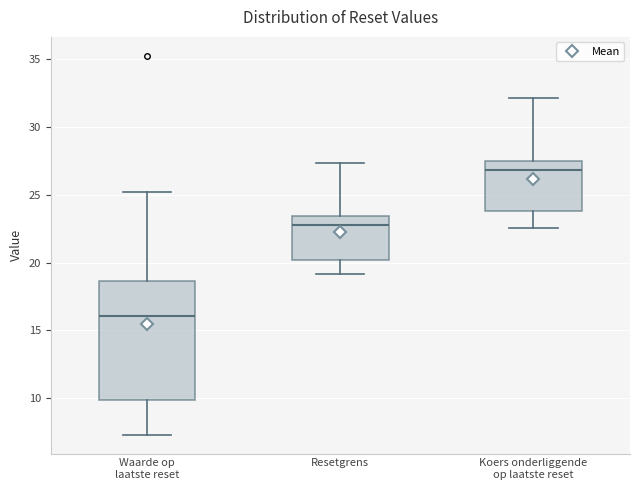

Reading left to right, read every box against the y-axis: the position of its median line, the range the box covers, and the ends of its whiskers. The values are not printed on the chart, so give them approximately, as read against the axis.

Waarde op laatste reset: median 16.0, box 10.0 to 18.5, whiskers 7.5 to 25.0
Resetgrens: median 23.0, box 20.0 to 23.5, whiskers 19.0 to 27.5
Koers onderliggende op laatste reset: median 27.0, box 24.0 to 27.5, whiskers 22.5 to 32.0